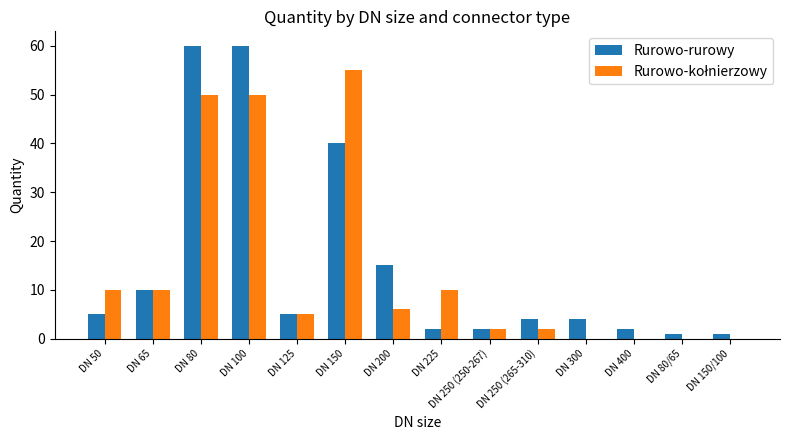

Which series has the largest total across all categories?

Rurowo-rurowy